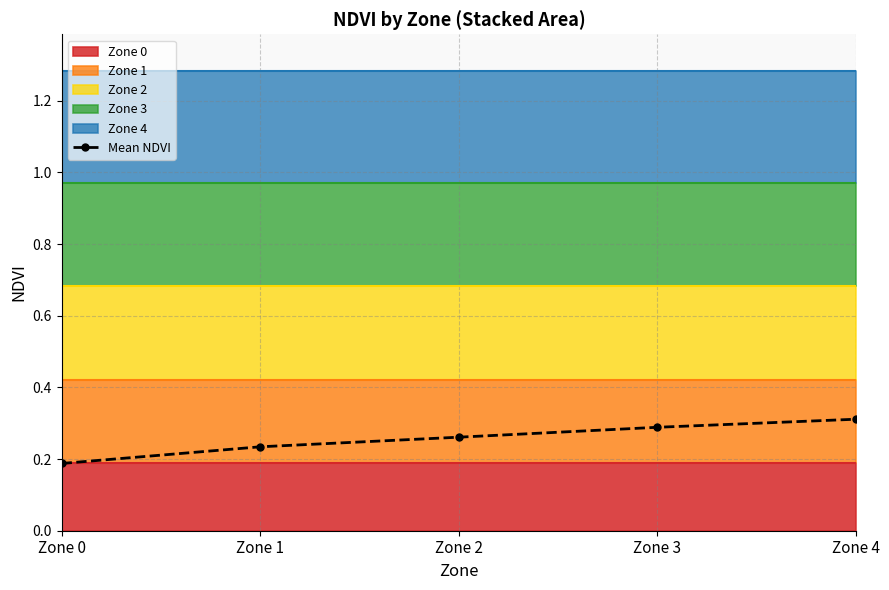

What is the difference between the values at Zone 0 and Zone 2?

0.1